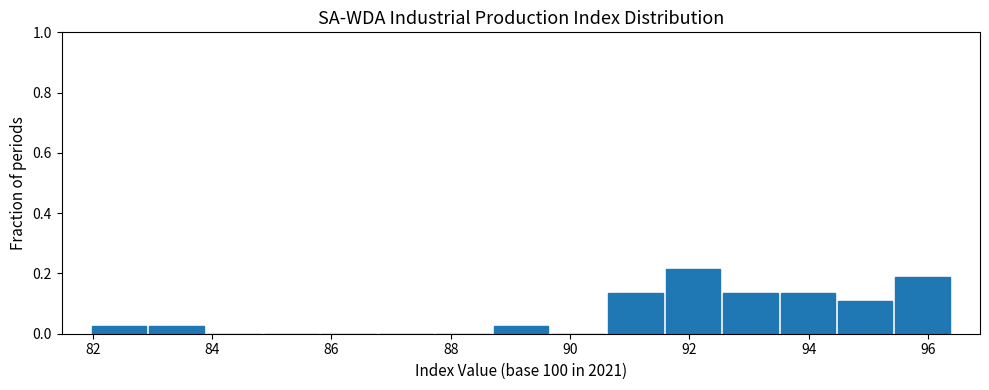

Reading left to right, transcribe this chart: for each bar, give the range it covers on the x-axis and its height. Neither the bar edges nor the heights are printed on the chart, so give them approximately, as read against the axes.

82.0 to 83.0: 0.02
83.0 to 83.8: 0.02
83.8 to 84.8: 0
84.8 to 85.8: 0
85.8 to 86.8: 0
86.8 to 87.8: 0
87.8 to 88.6: 0
88.6 to 89.6: 0.02
89.6 to 90.6: 0
90.6 to 91.6: 0.14
91.6 to 92.6: 0.22
92.6 to 93.6: 0.14
93.6 to 94.4: 0.14
94.4 to 95.4: 0.10
95.4 to 96.4: 0.18